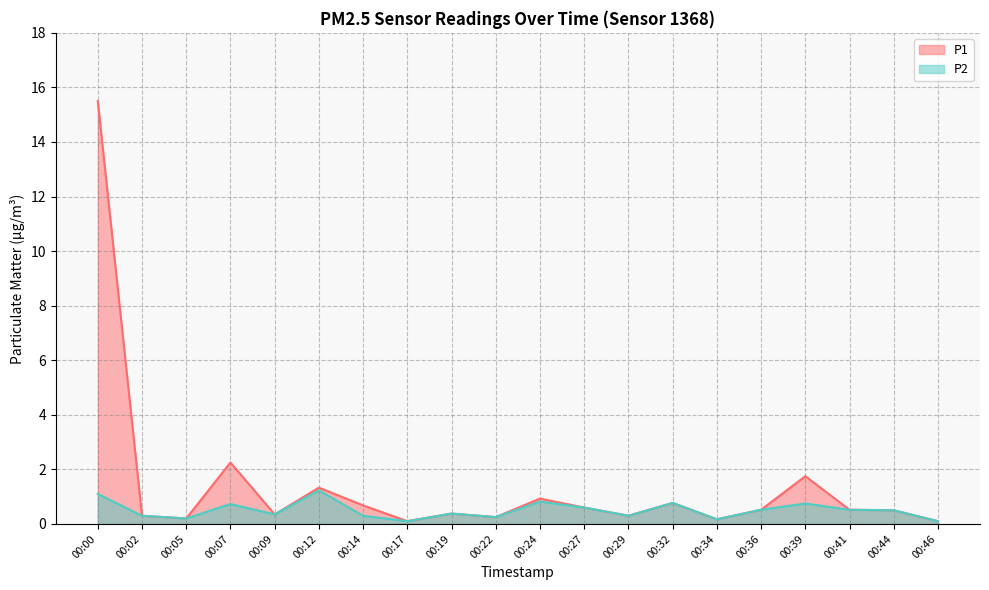

Is it true that P1 equals 0.2 at 00:22?

True